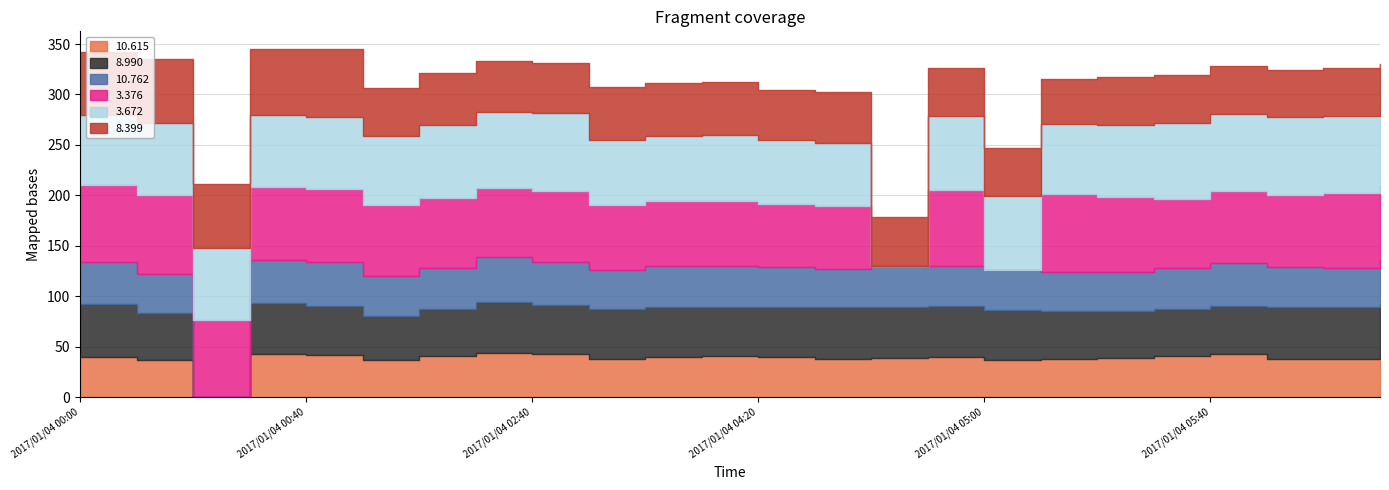

The value of 10.615 at 2017/01/04 02:30 is 44.2. True or false?

True